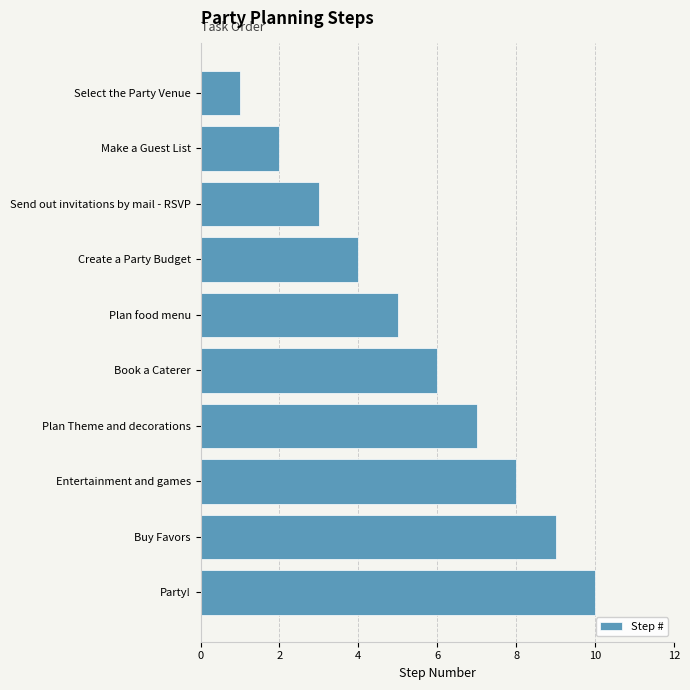

What is the difference between the maximum and minimum values?

9